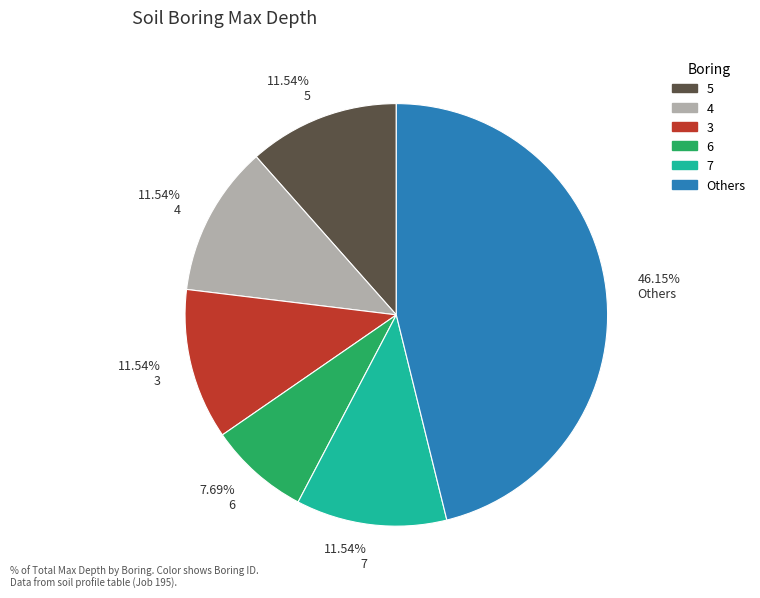

Is there any slice that represents more than half of the pie?

No